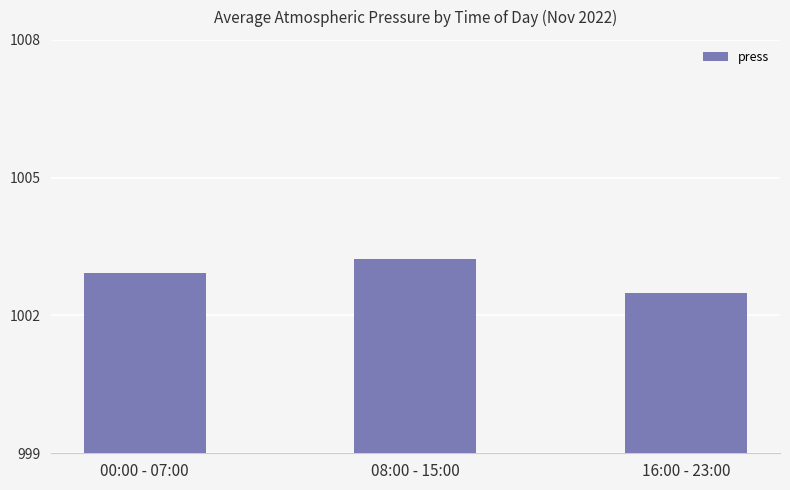

What position from the right is 00:00 - 07:00?

3